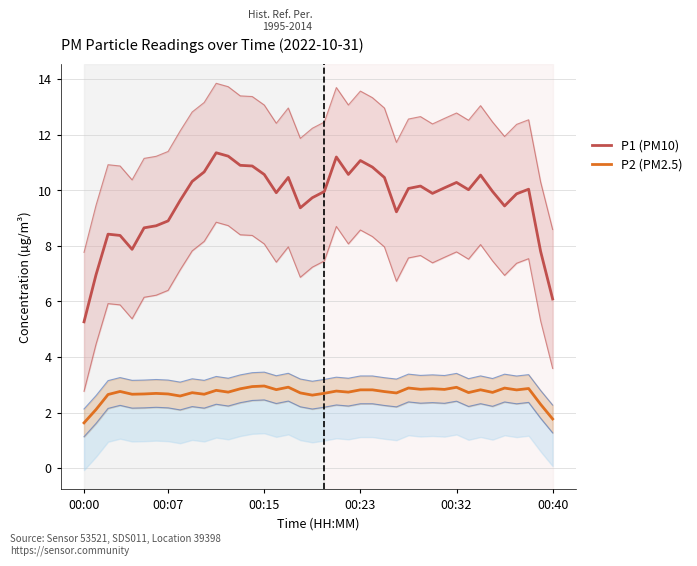

True or false: P1 (PM10) and P2 (PM2.5) intersect in this chart.

False